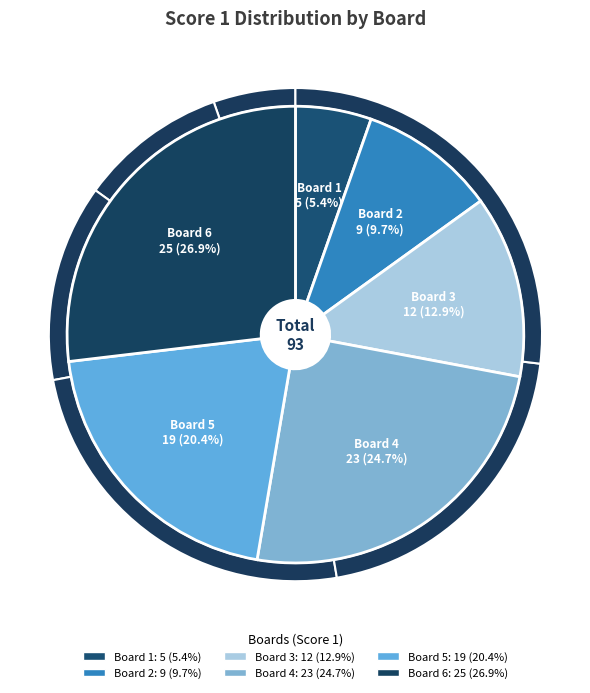

To the nearest percent, what is the difference between the largest and smallest slice percentages?

22%